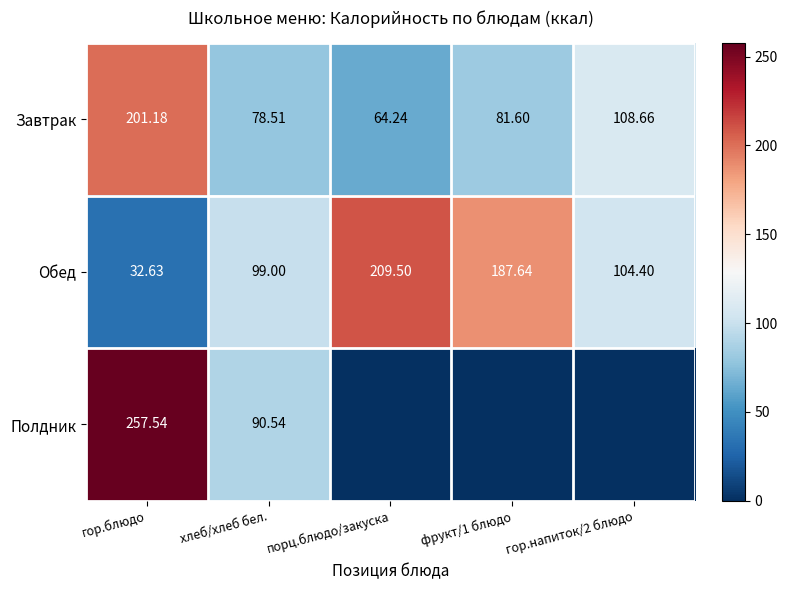

At which label does Обед reach its peak?

порц.блюдо/закуска